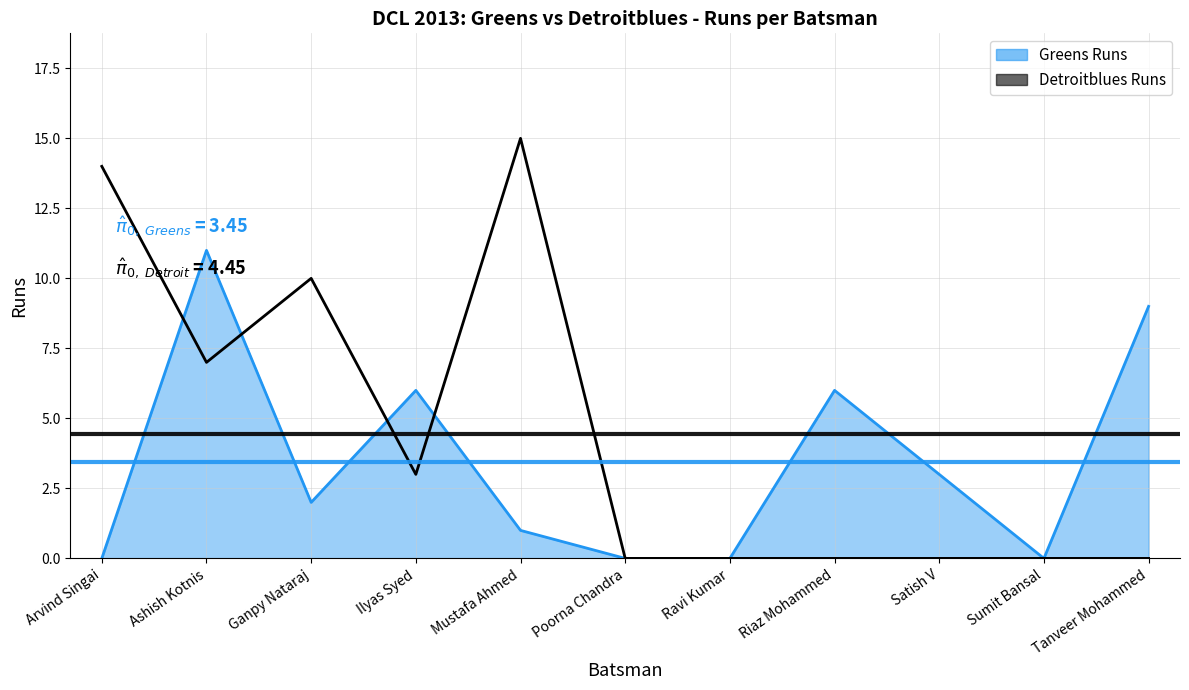

Where is Greens Runs nearest to the value 5?

Ilyas Syed